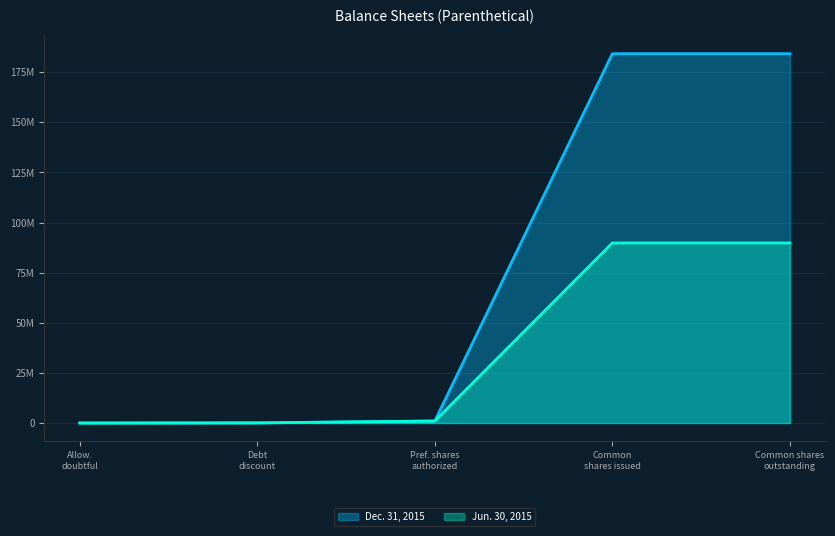

The value of Dec. 31, 2015 at Pref. shares authorized is 349985. True or false?

False